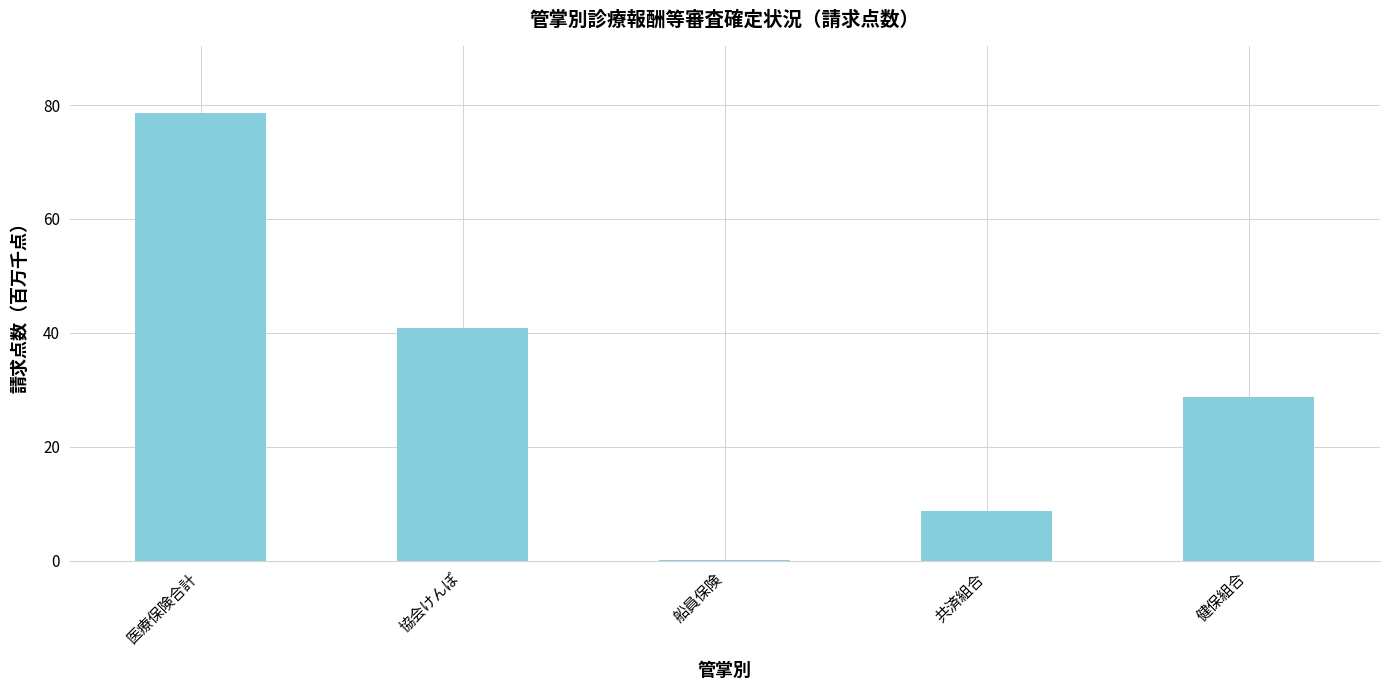

What is the ratio of the value at 医療保険合計 to the value at 協会けんぽ?

1.9